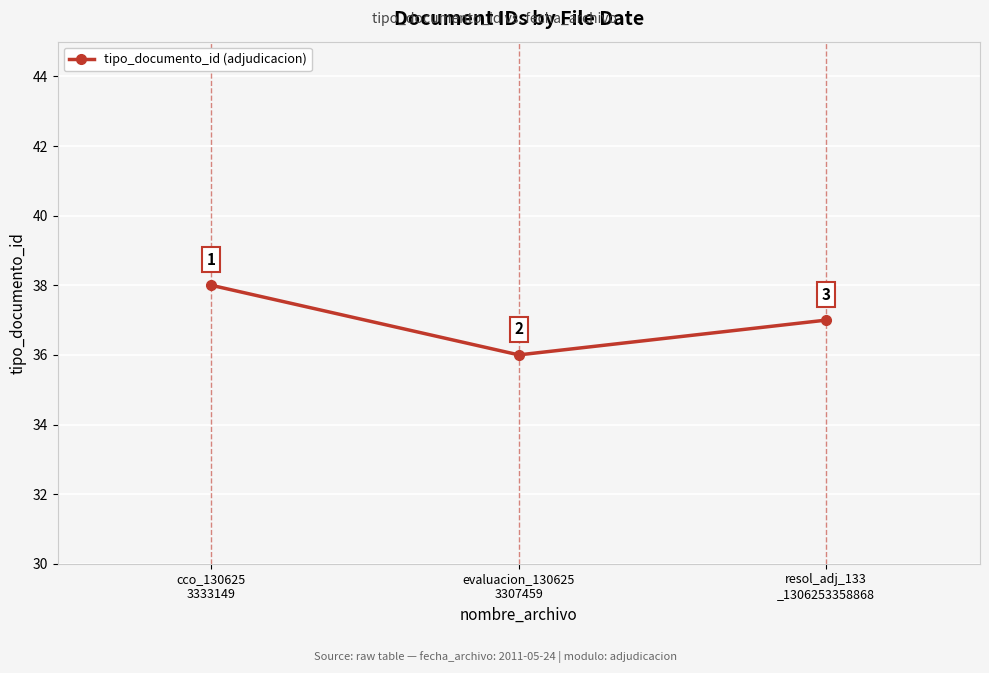

The chart shows a value of 37 at resol_adj_133
_1306253358868. True or false?

True